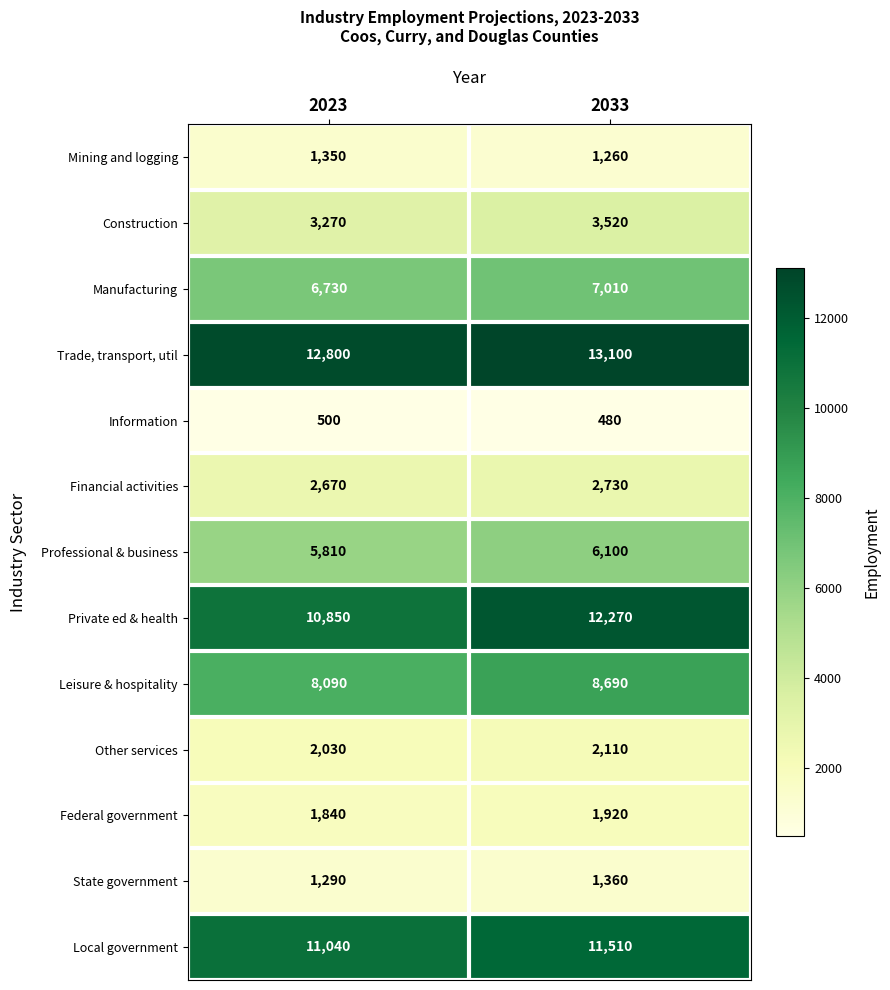

Count the number of data series in this chart.

13